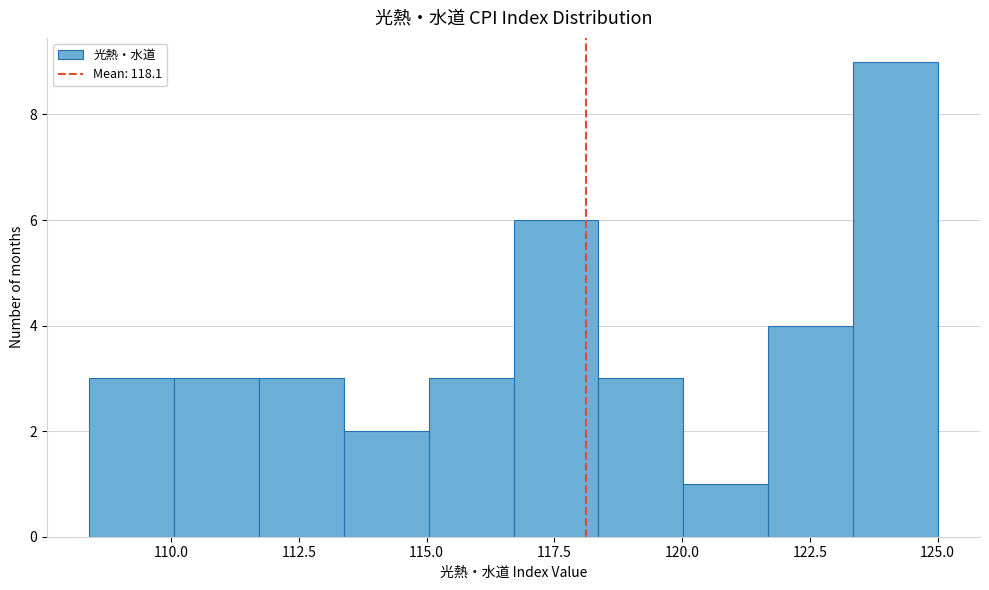

Read against the x-axis, roughly where is the centre of the tallest bar?

124.0